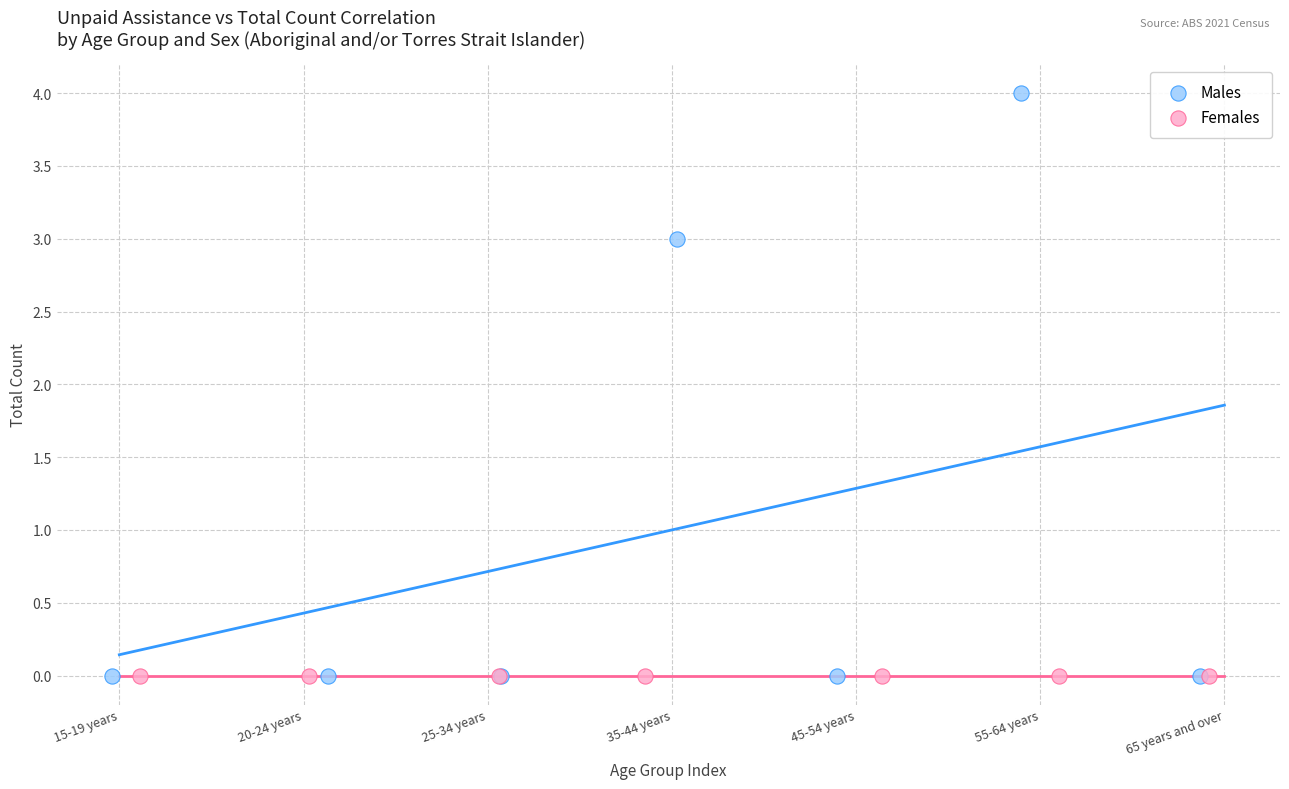

What are all the series names shown in the legend?

Males, Females